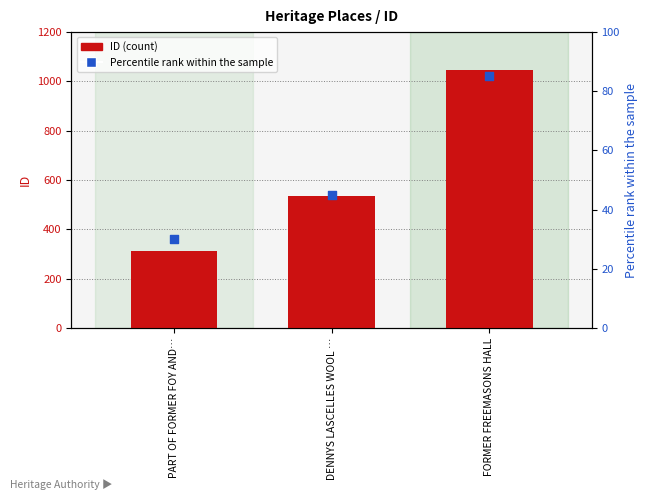

Which series has the largest Y range (max minus min)?

ID